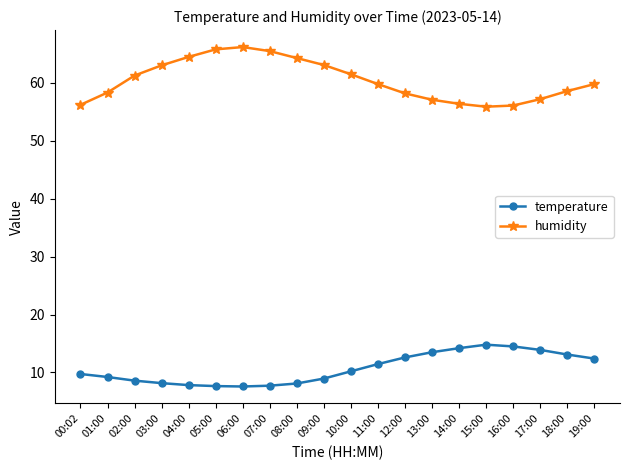

At how many categories does at least one series exceed 8?

20